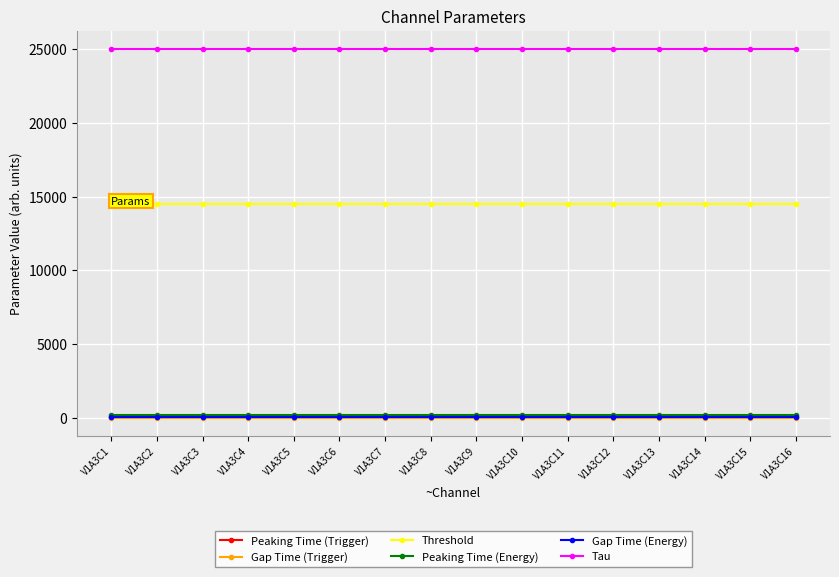

What is the highest value of the Threshold series?

14500